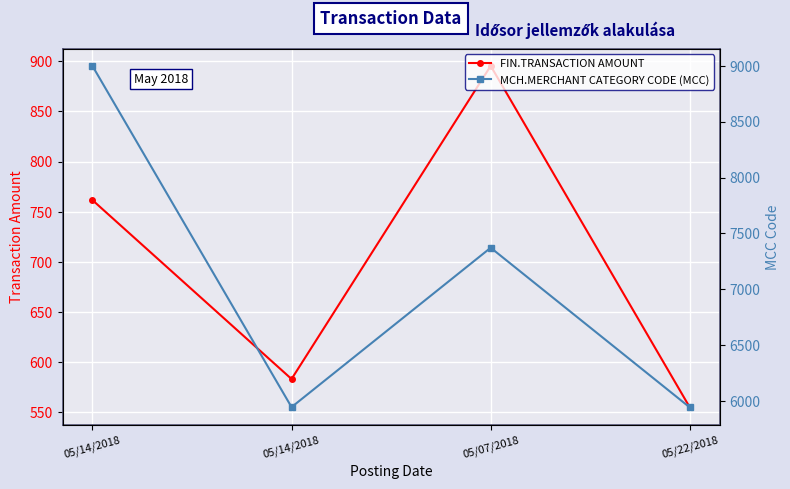

True or false: FIN.TRANSACTION AMOUNT and MCH.MERCHANT CATEGORY CODE (MCC) cross at least once.

False